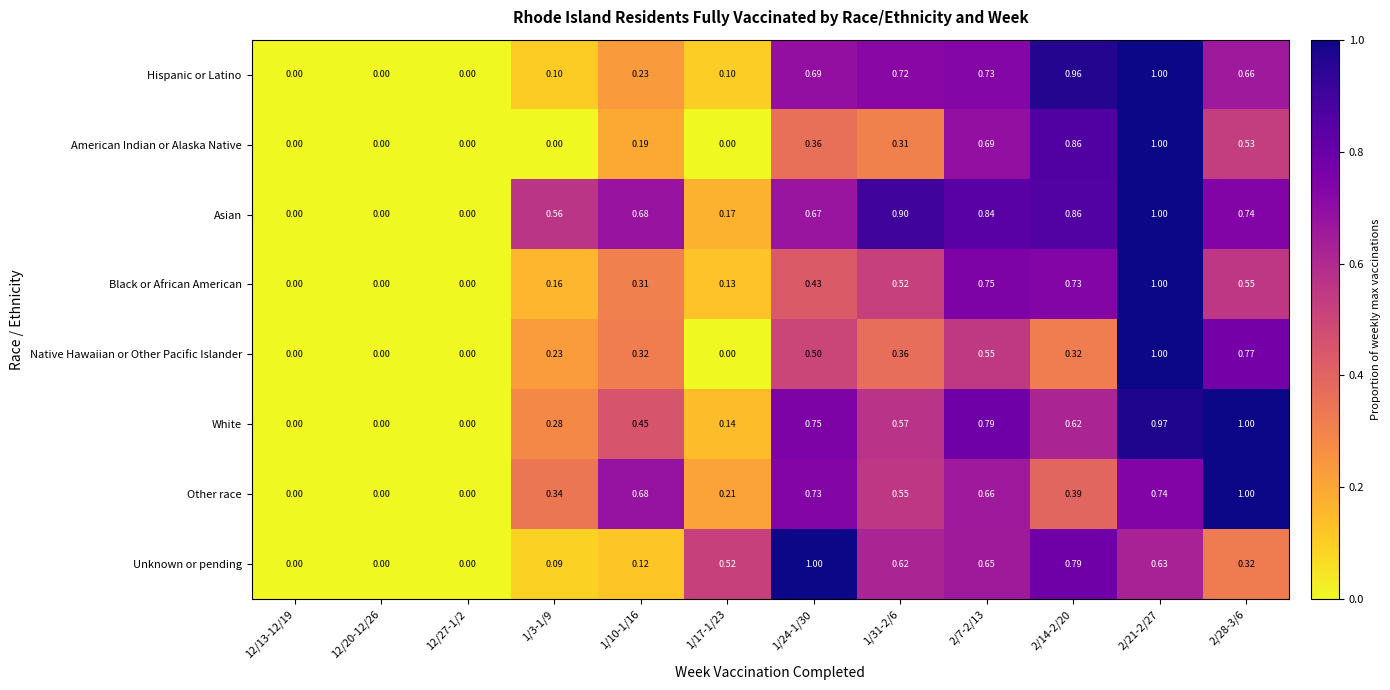

Which series changed the most between 2/14-2/20 and 2/21-2/27?

Native Hawaiian or Other Pacific Islander